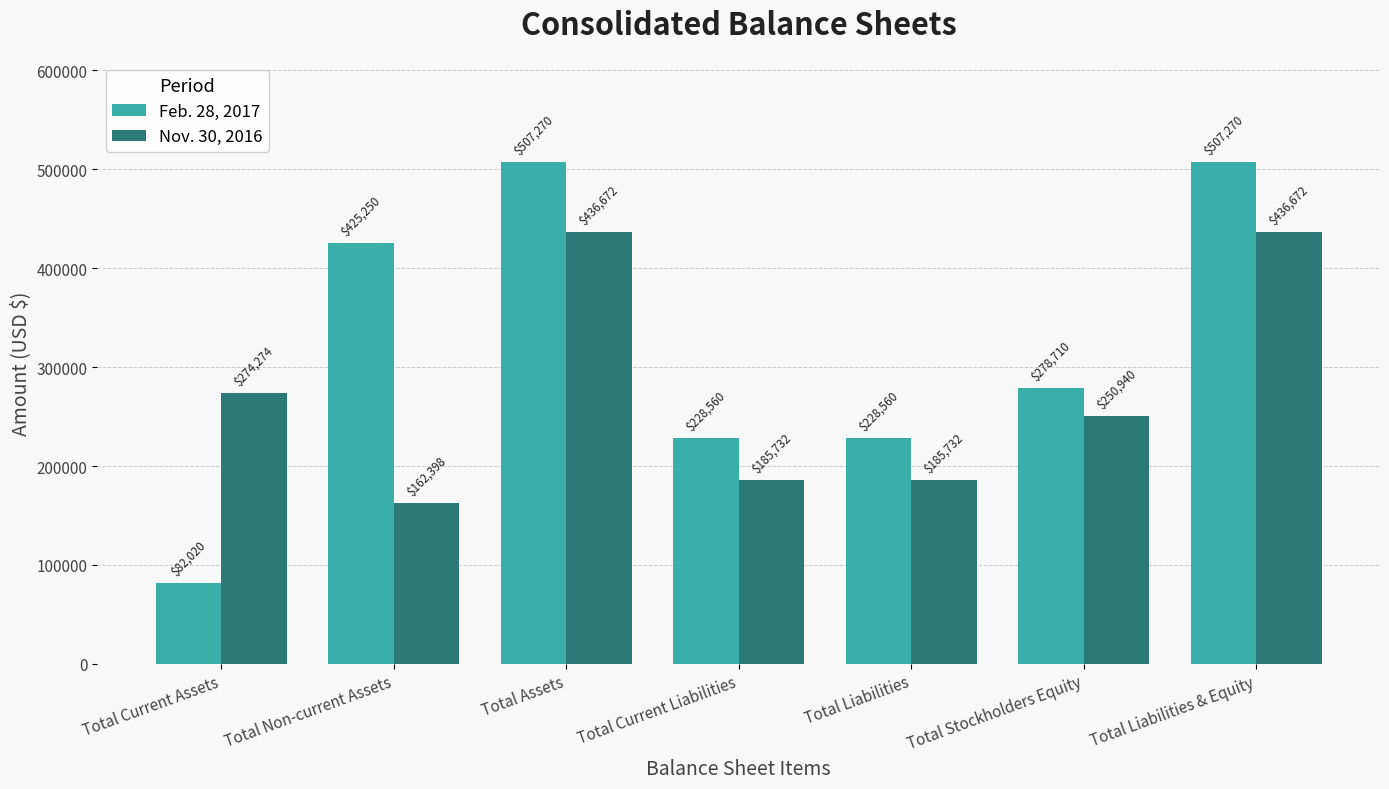

Is it true that Feb. 28, 2017 equals 172929 at Total Stockholders Equity?

False